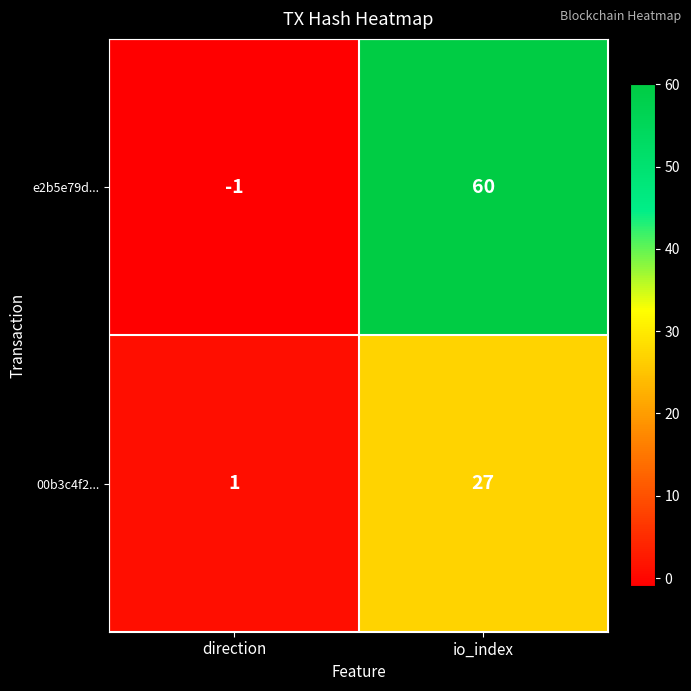

What is the maximum value shown in the chart?

60